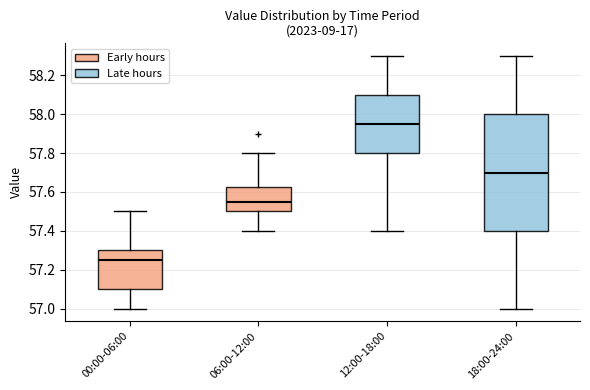

Comparing the boxes themselves (not the whiskers), which one is the tallest?

18:00-24:00